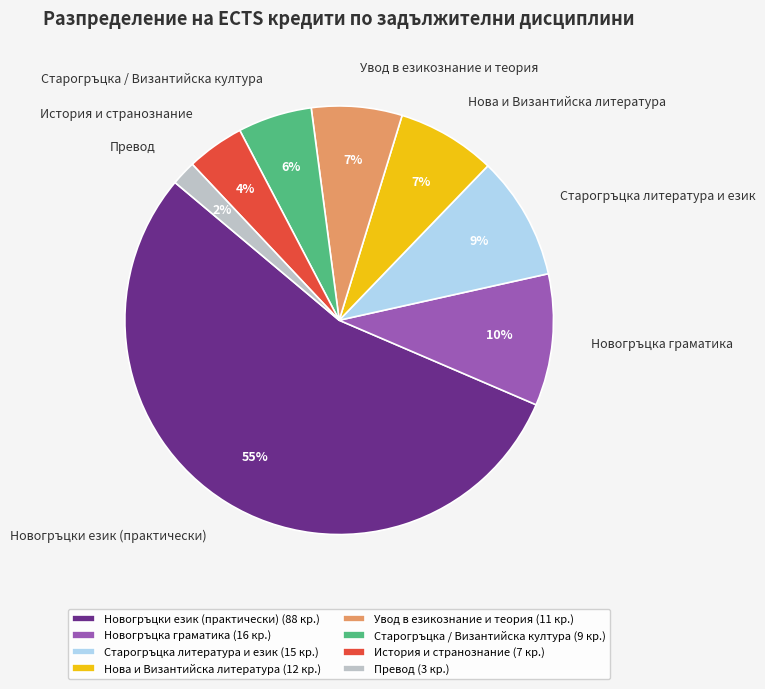

To the nearest percent, what portion does Новогръцки език (практически) represent?

55%